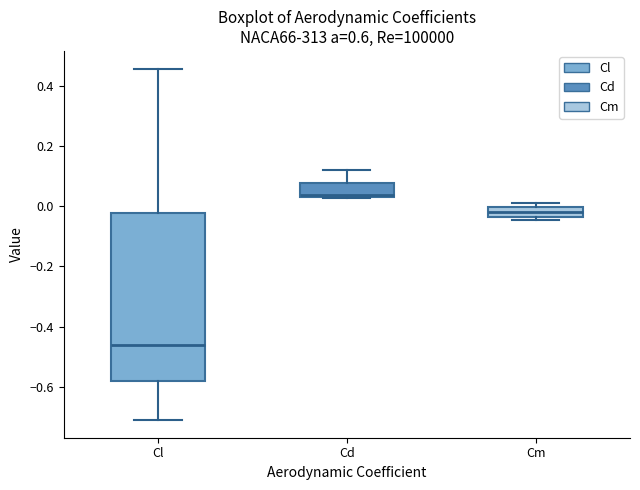

Which box is the tallest, from its lower edge to its upper edge?

Cl